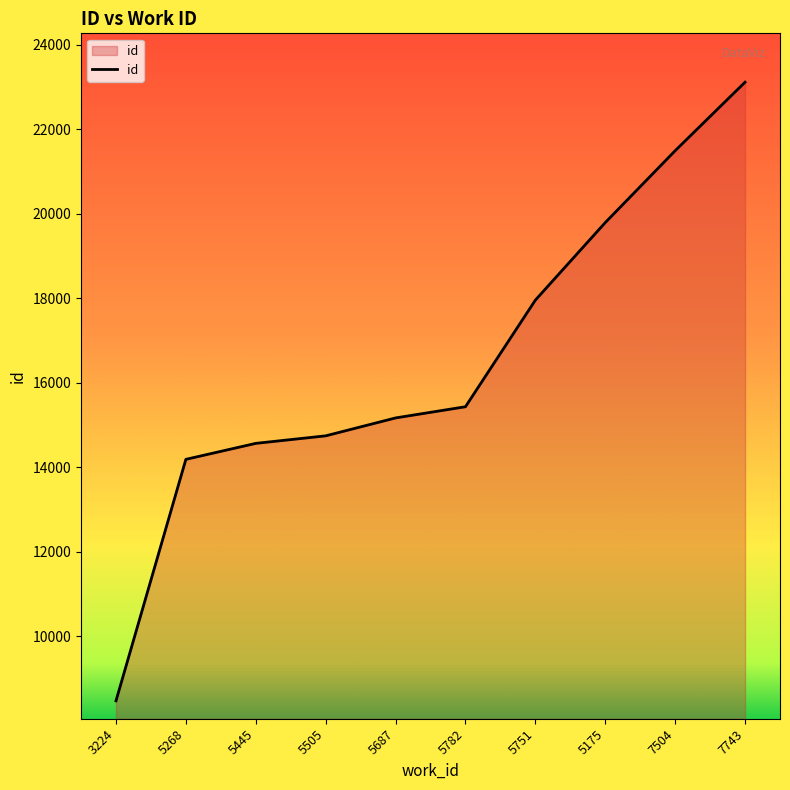

The chart shows a value of 21487 at 7504. True or false?

True